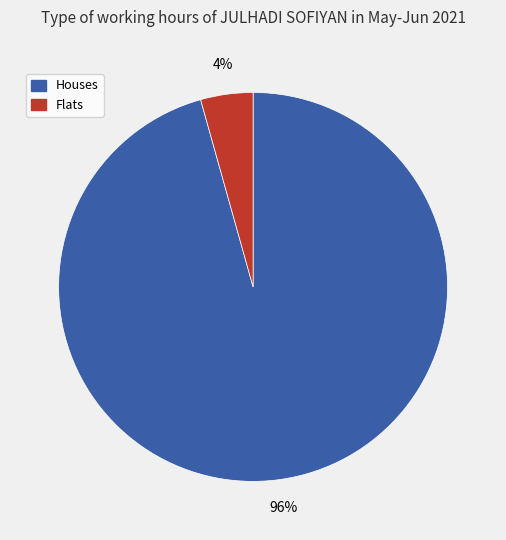

Is there any slice that represents more than half of the pie?

Yes